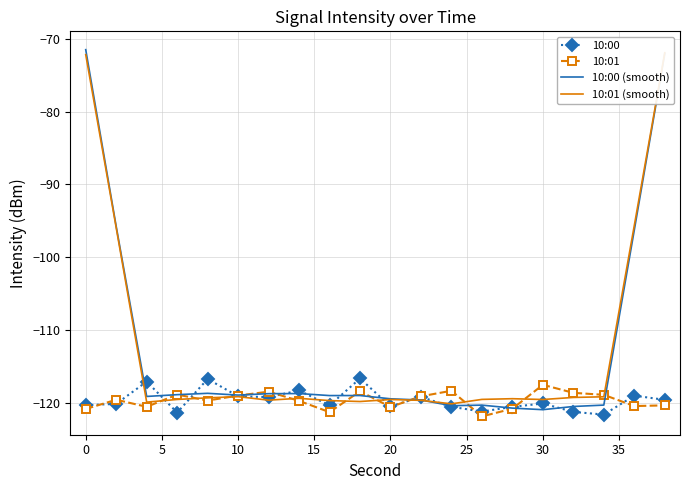

The 10:01 series shows -119.0 at 10. True or false?

True